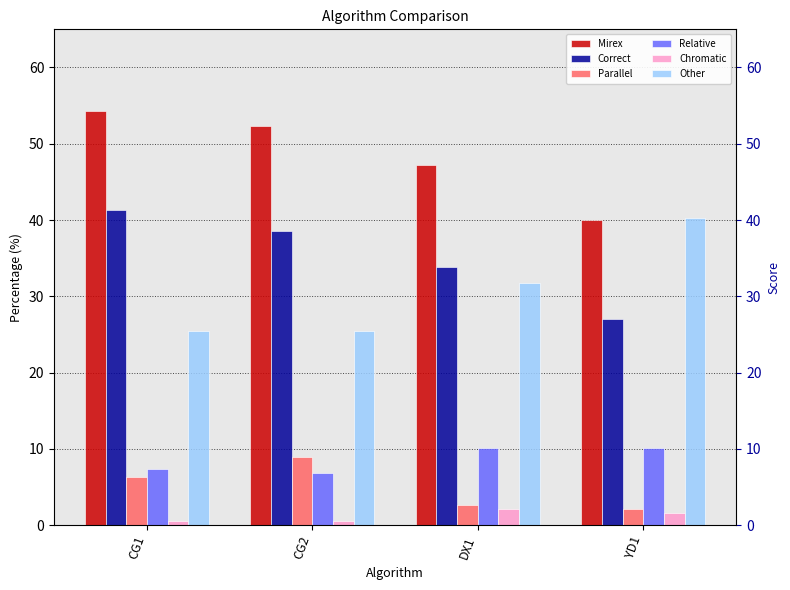

Which category has the lowest value in the Mirex series?

YD1